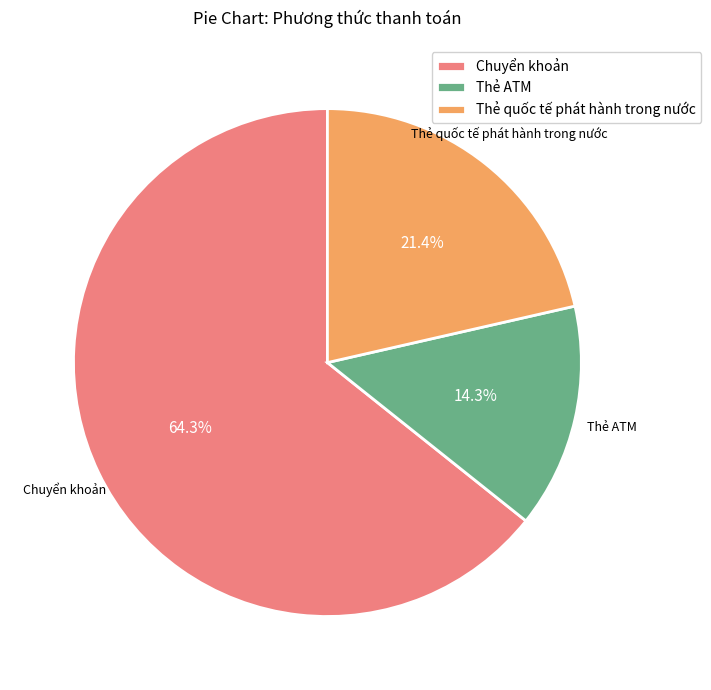

Which category accounts for the majority?

Chuyển khoản